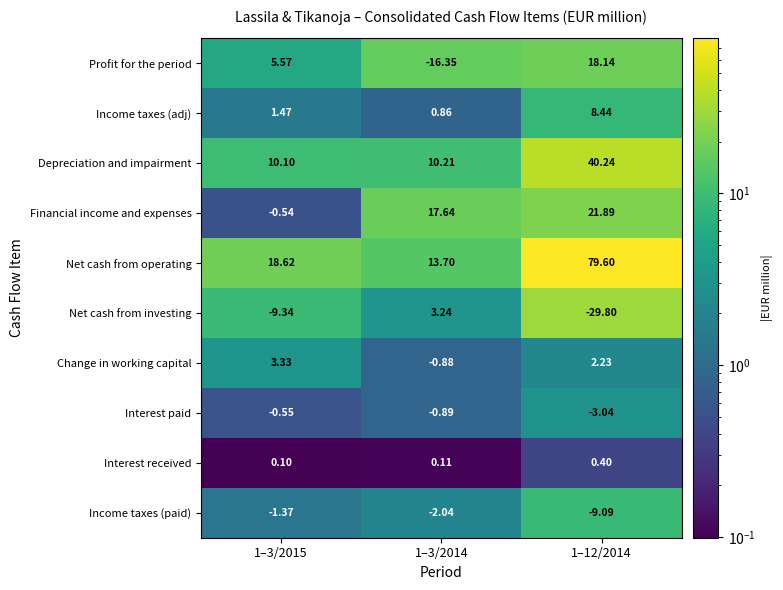

Which series has the largest total across all categories?

Net cash from operating